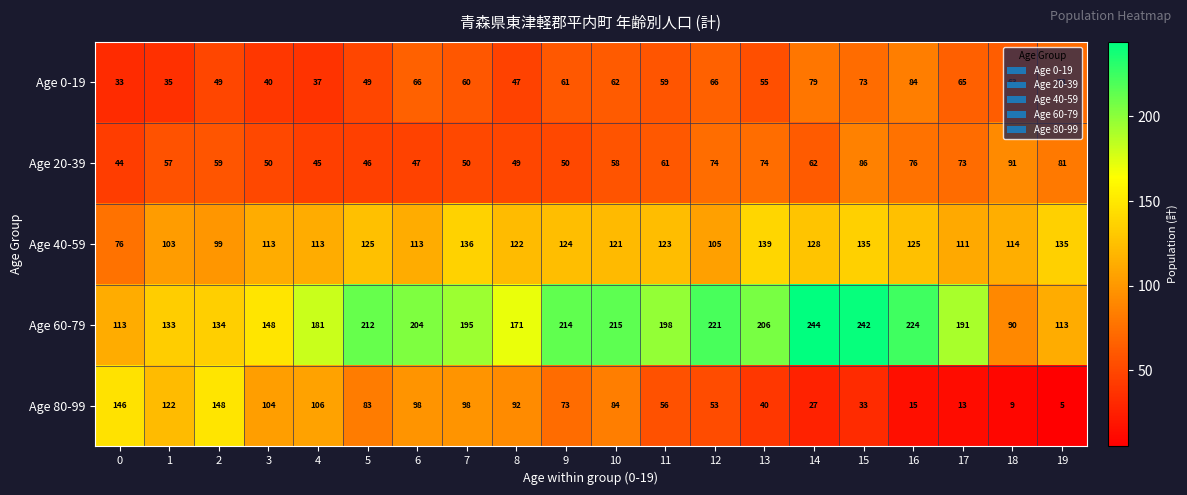

Rank the series at 5 from lowest to highest value.

Age 20-39, Age 0-19, Age 80-99, Age 40-59, Age 60-79